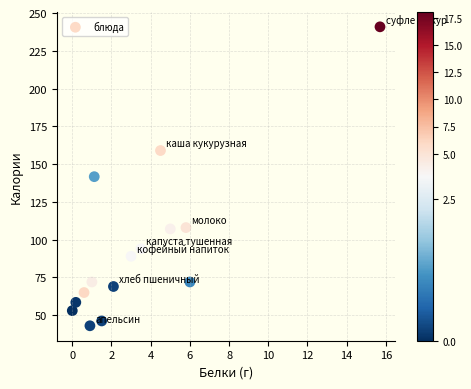

What is the range of Y values (max minus min)?

197.9